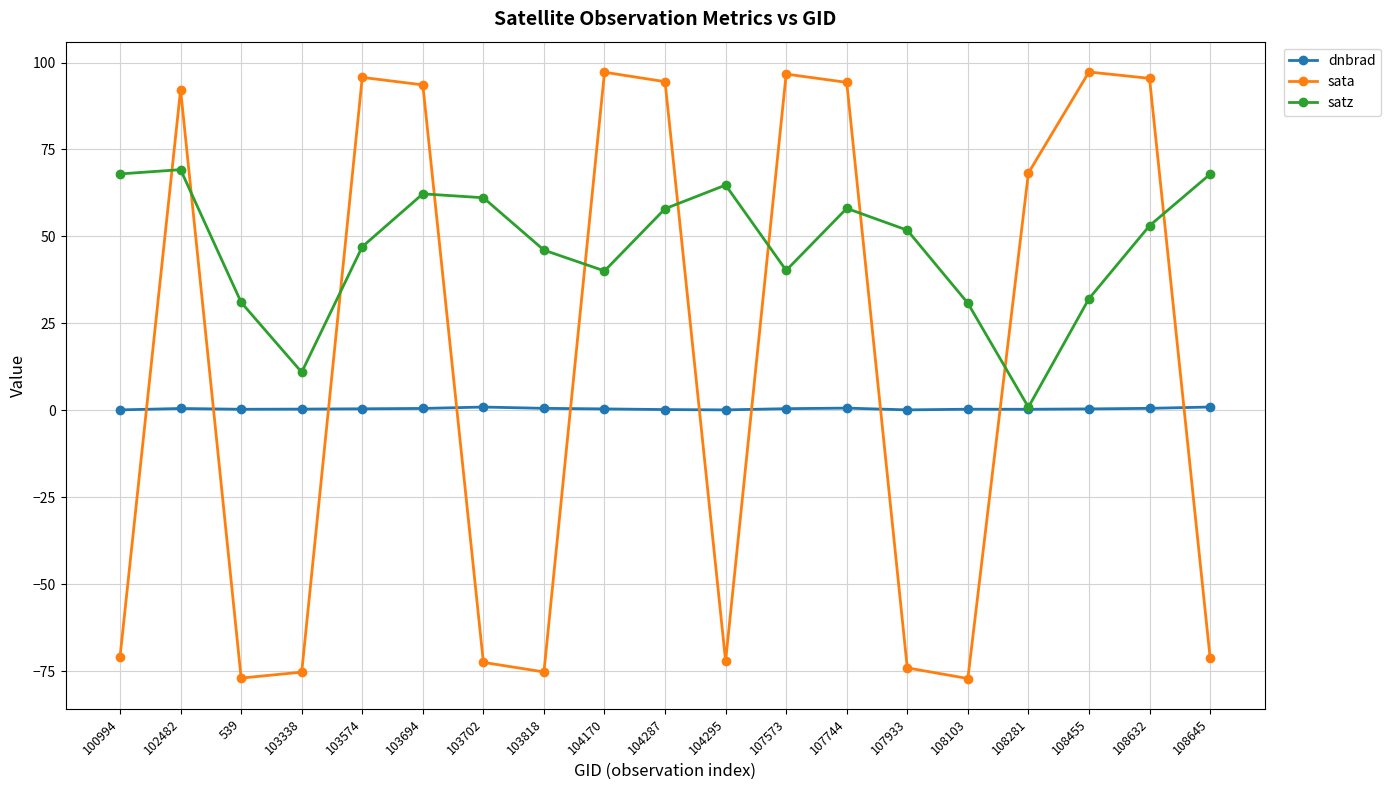

Rank the series at 107744 from lowest to highest value.

dnbrad, satz, sata